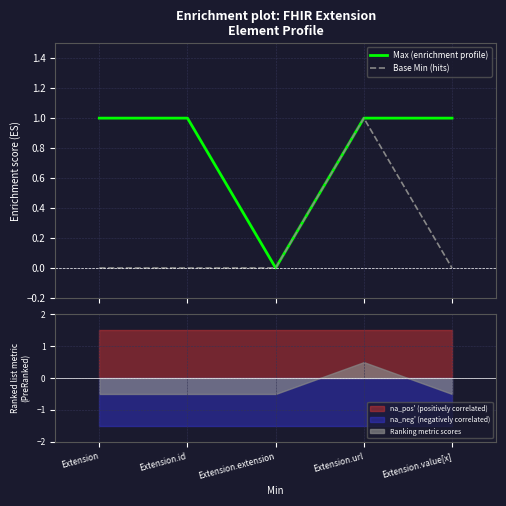

What is the label of the 5th point from the right?

Extension